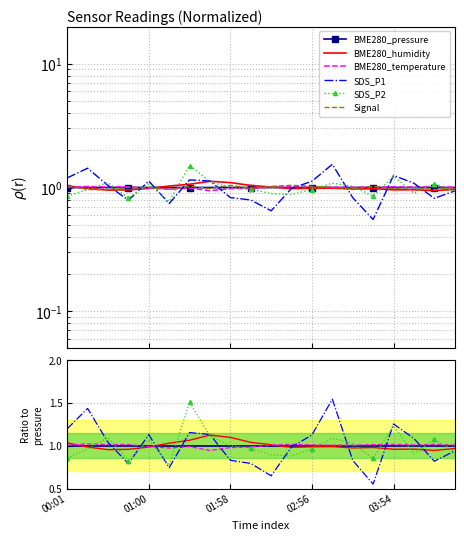

The value of BME280_humidity at 04:37 is 1.0. True or false?

True